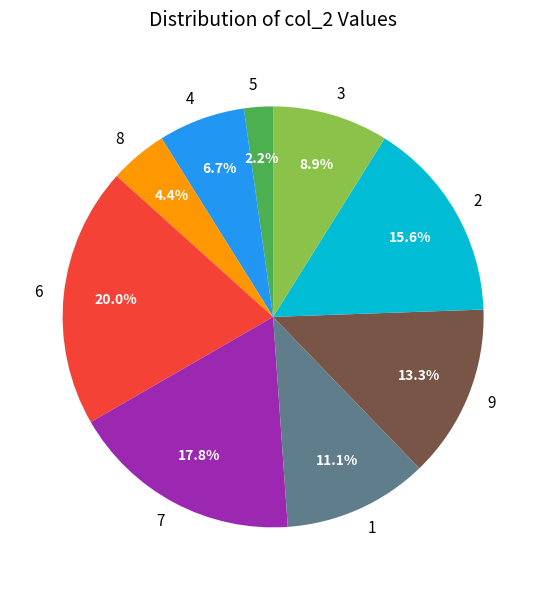

Count the number of slices in the pie.

9